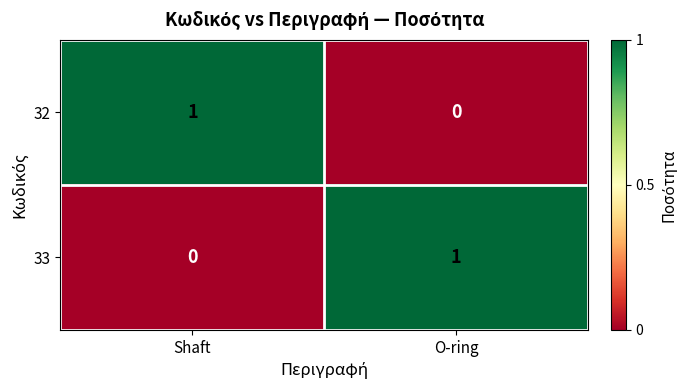

Rank the categories by 33 value from highest to lowest.

O-ring, Shaft